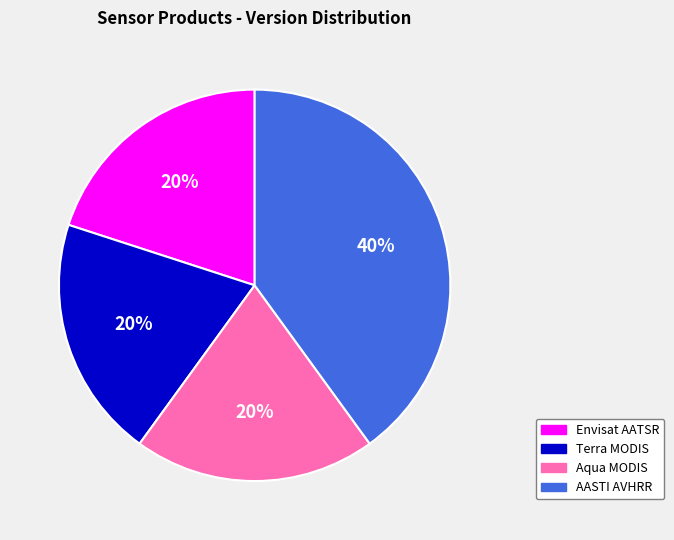

Is there a majority slice in this chart?

No